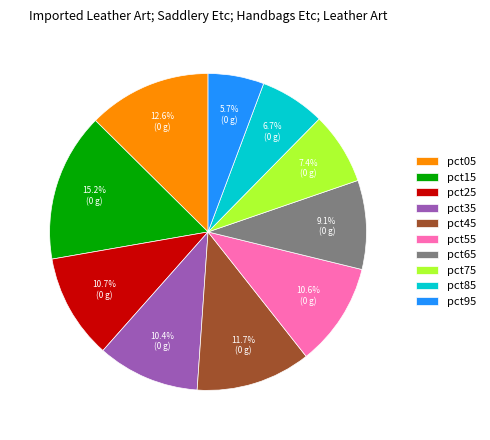

Between pct45 and pct15, which is larger?

pct15